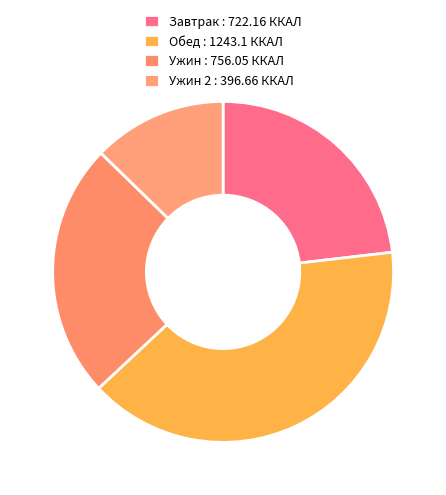

Is there any slice that represents more than half of the pie?

No